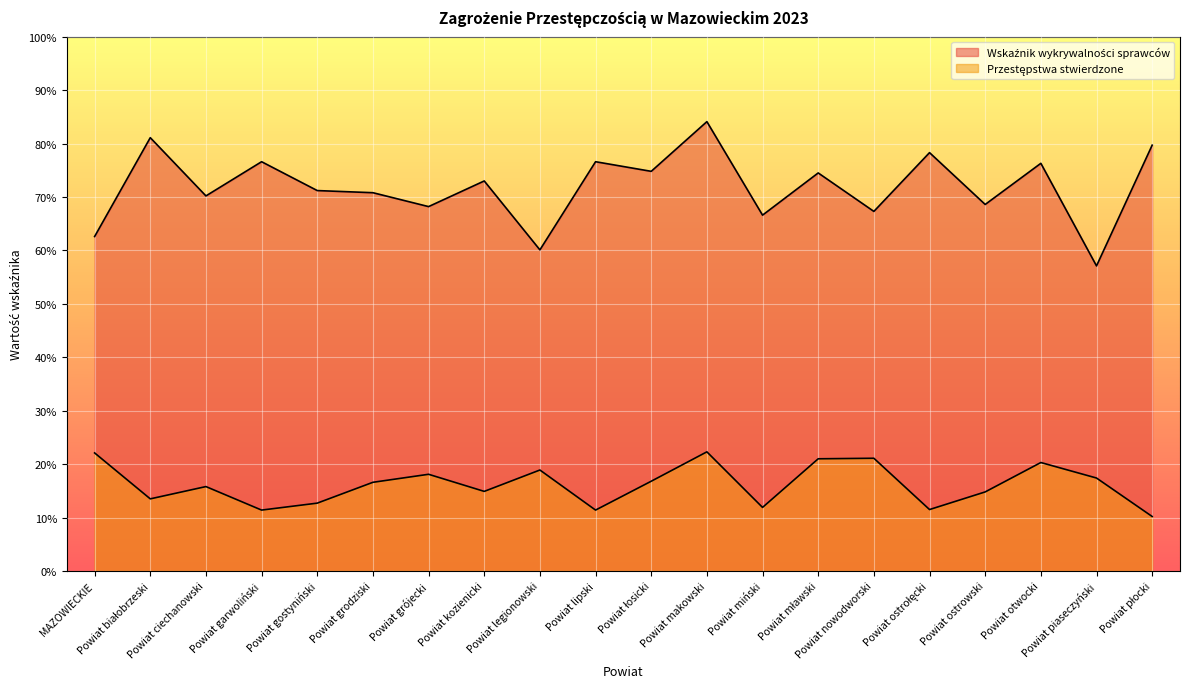

Reading left to right, list all the values displayed in this chart.

Wskaźnik wykrywalności sprawców: 62.6	81.1	70.2	76.6	71.2	70.8	68.2	73.0	60.1	76.6	74.8	84.1	66.6	74.5	67.3	78.3	68.6	76.3	57.1	79.7
Przestępstwa stwierdzone: 22.1	13.5	15.8	11.4	12.7	16.6	18.1	14.9	18.9	11.4	16.8	22.3	11.9	21.0	21.1	11.5	14.8	20.3	17.4	10.2